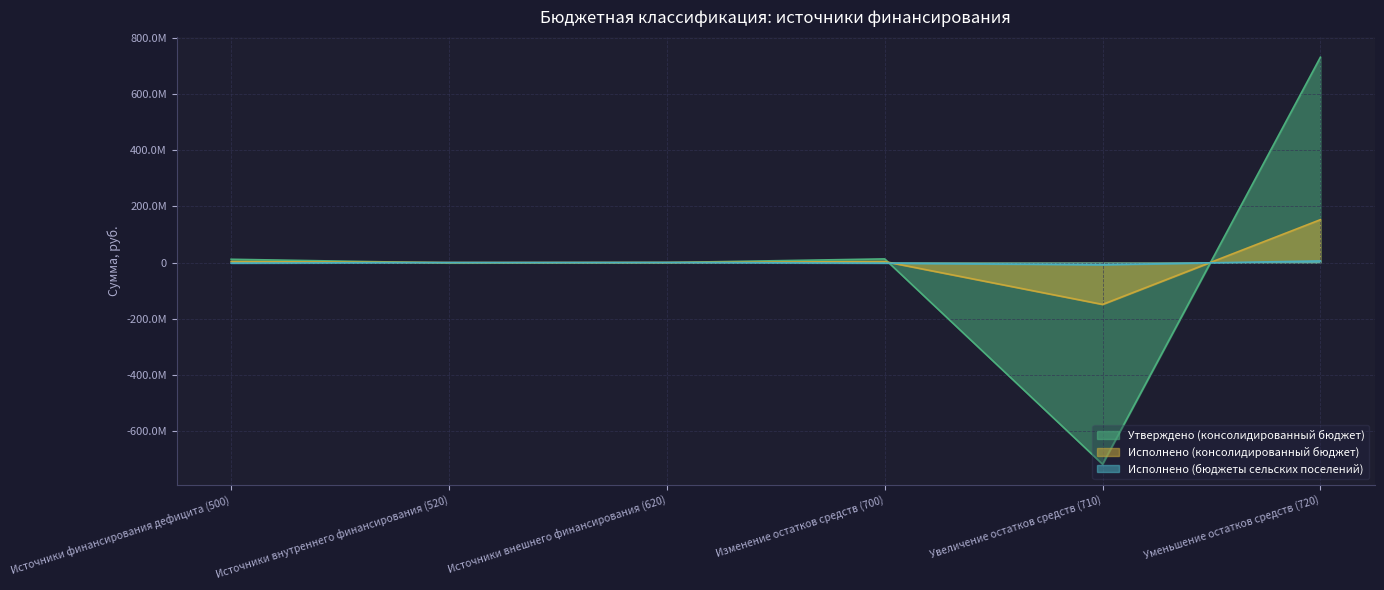

What is the lowest value of the Исполнено (бюджеты сельских поселений) series?

-7794060.0